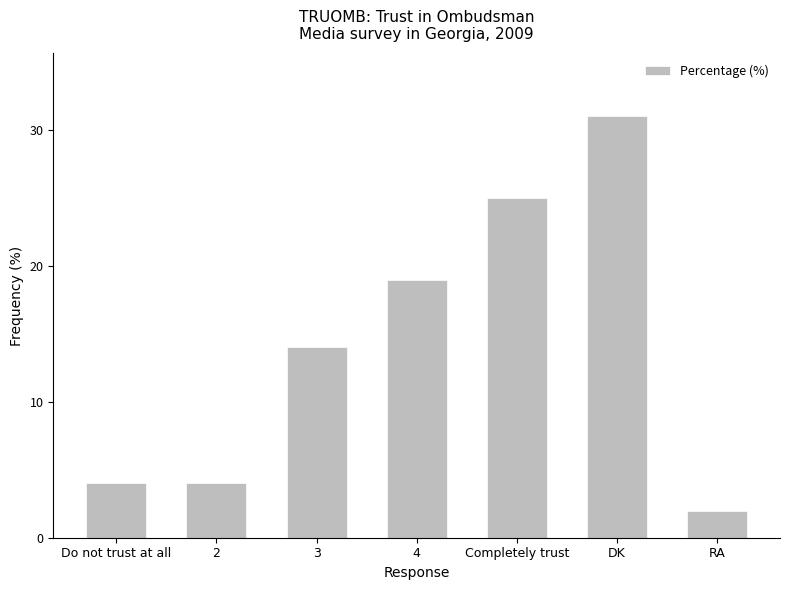

What is the average value?

14